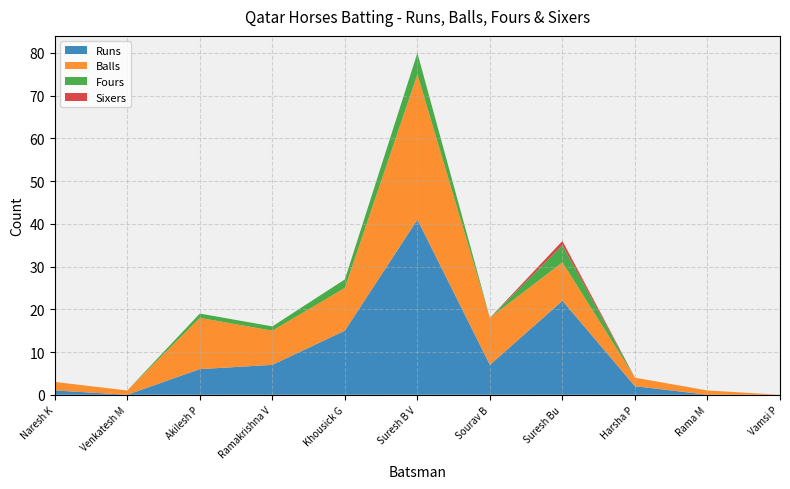

Reading left to right, list all the values displayed in this chart.

1	0	6	7	15	41	7	22	2	0	0